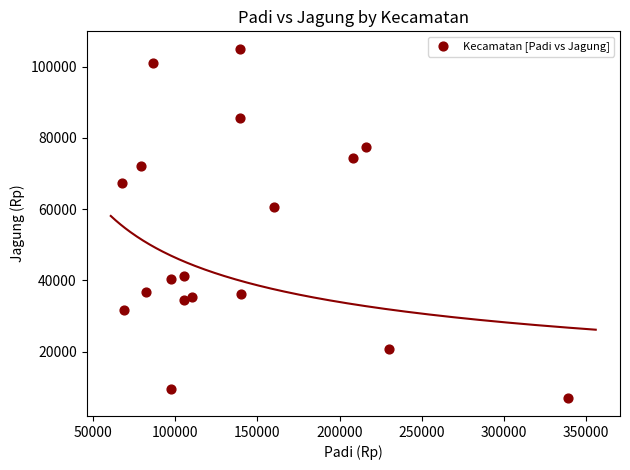

What is the range of X values (max minus min)?

271428.5